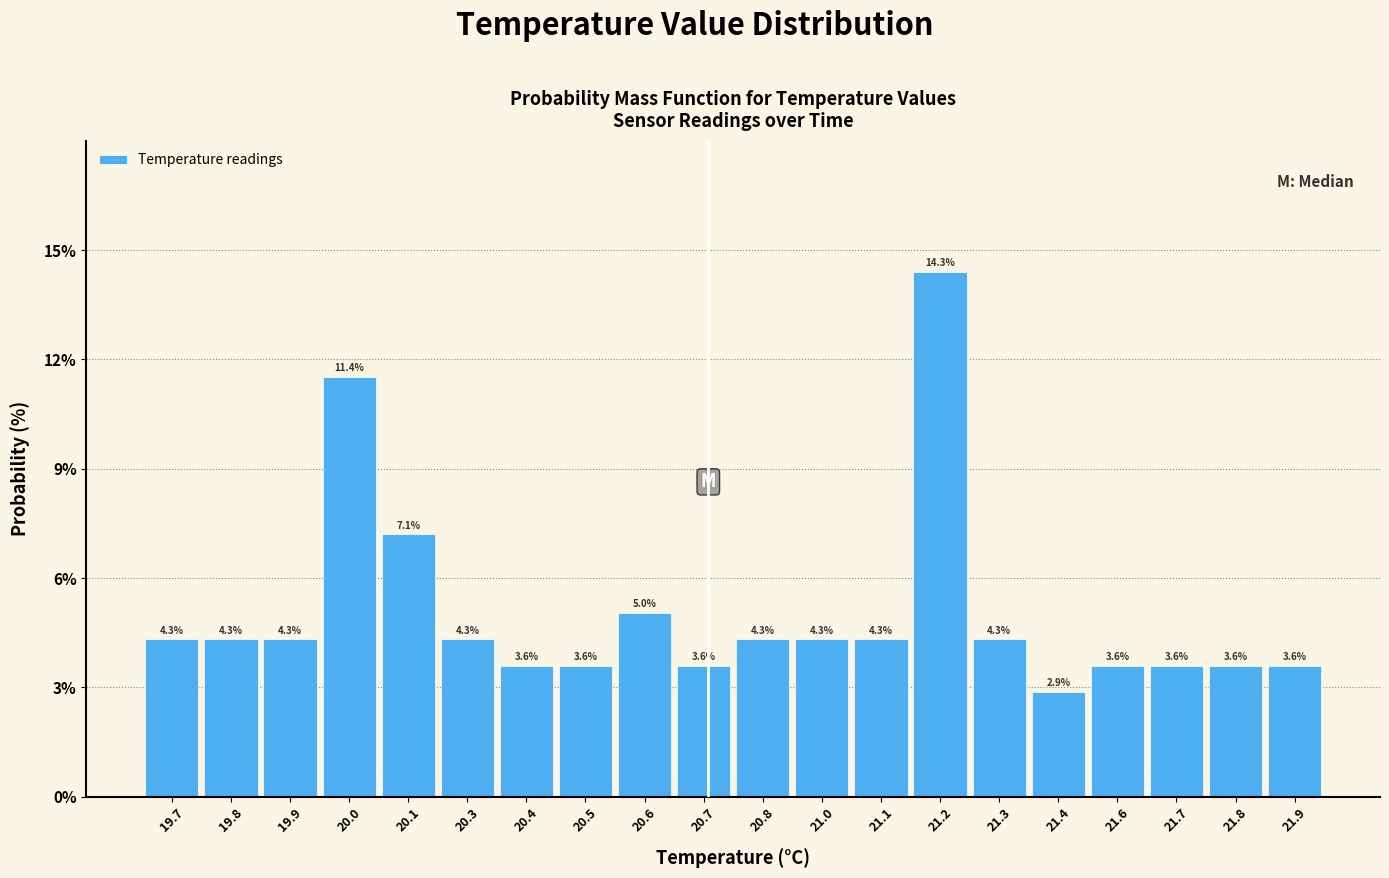

Reading left to right, extract all data points from this chart.

19.7=4.3	19.8=4.3	19.9=4.3	20.0=11.4	20.1=7.1	20.3=4.3	20.4=3.6	20.5=3.6	20.6=5.0	20.7=3.6	20.8=4.3	21.0=4.3	21.1=4.3	21.2=14.3	21.3=4.3	21.4=2.9	21.6=3.6	21.7=3.6	21.8=3.6	21.9=3.6